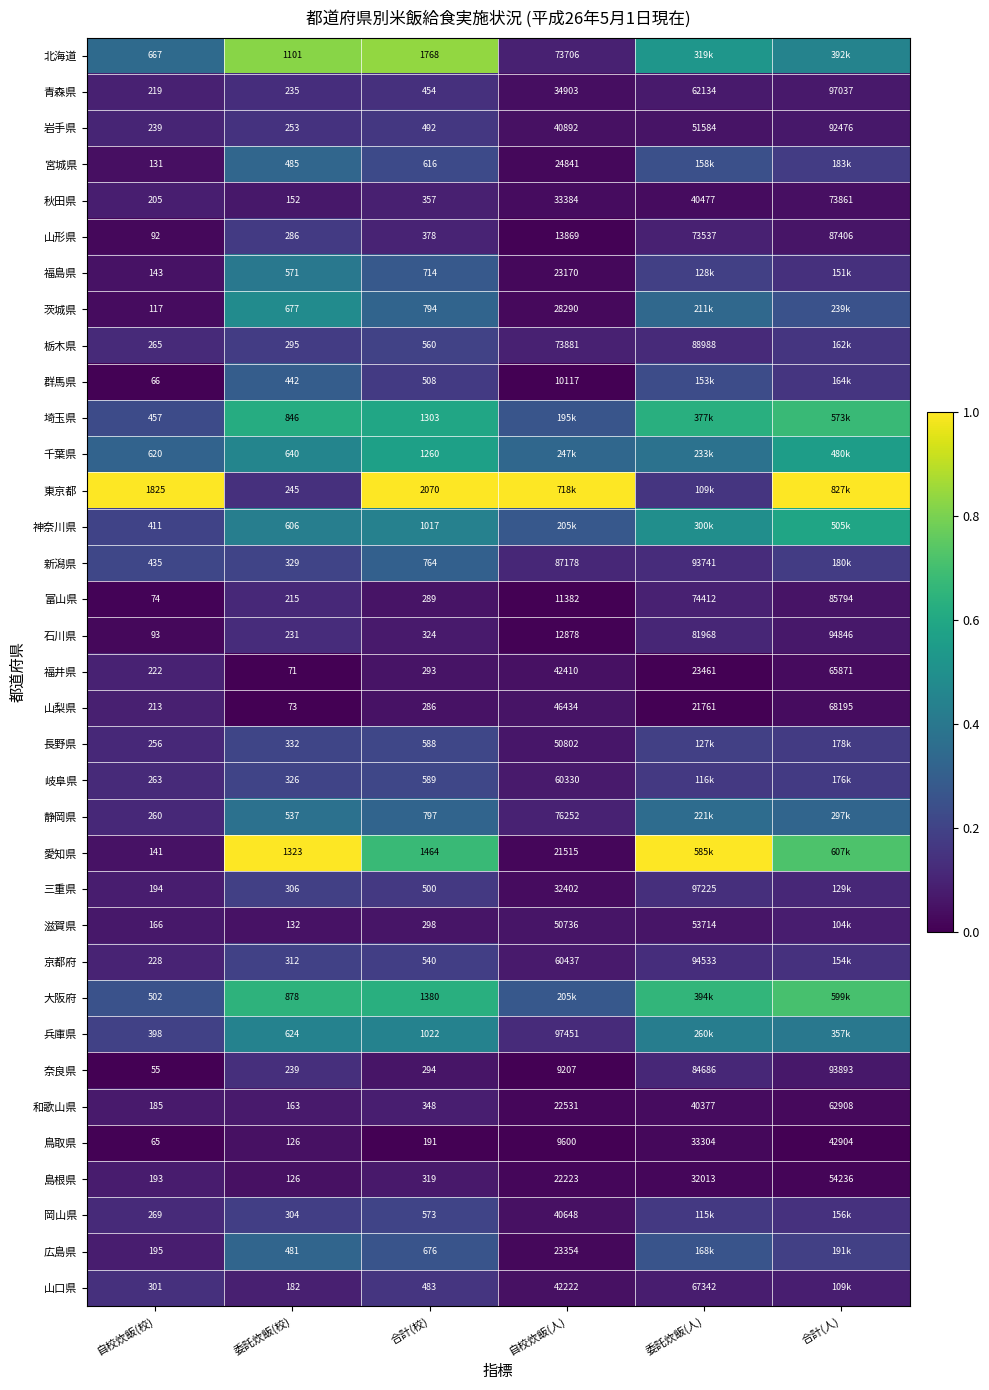

Where does the 山梨県 series first go above 21761?

自校炊飯(人)